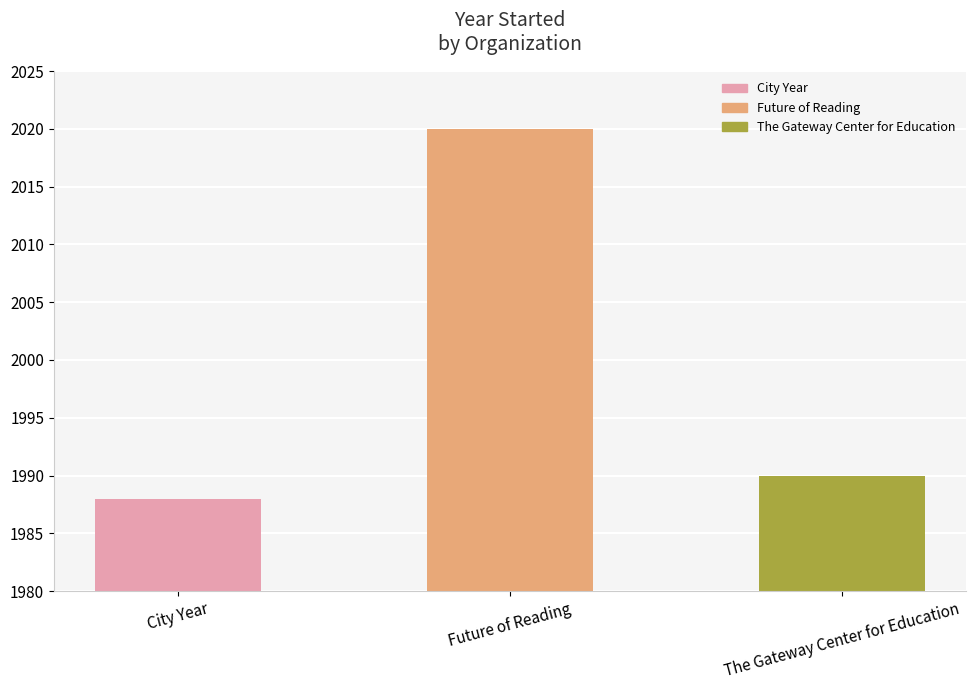

What is the smallest value displayed?

1988